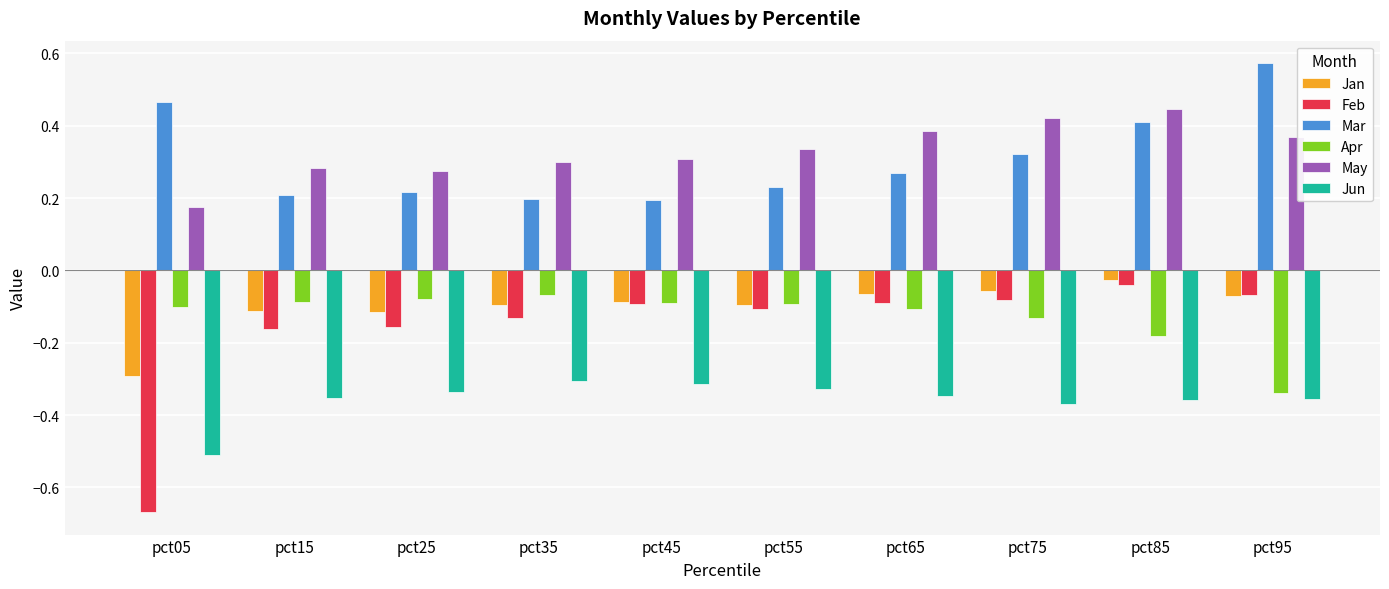

What is the sum of all Jan values?

-1.0